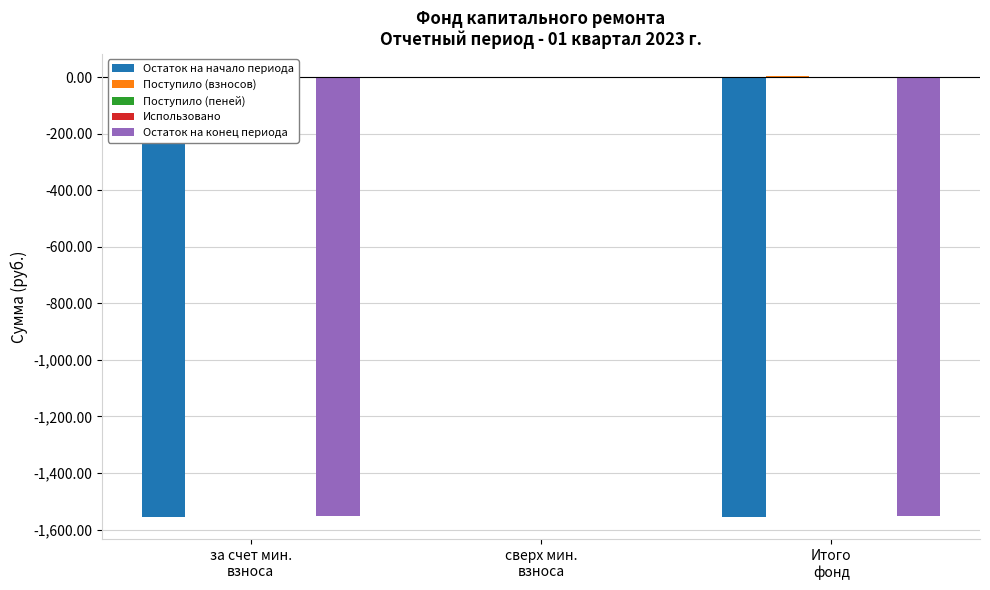

What position from the right is сверх мин.
взноса?

2